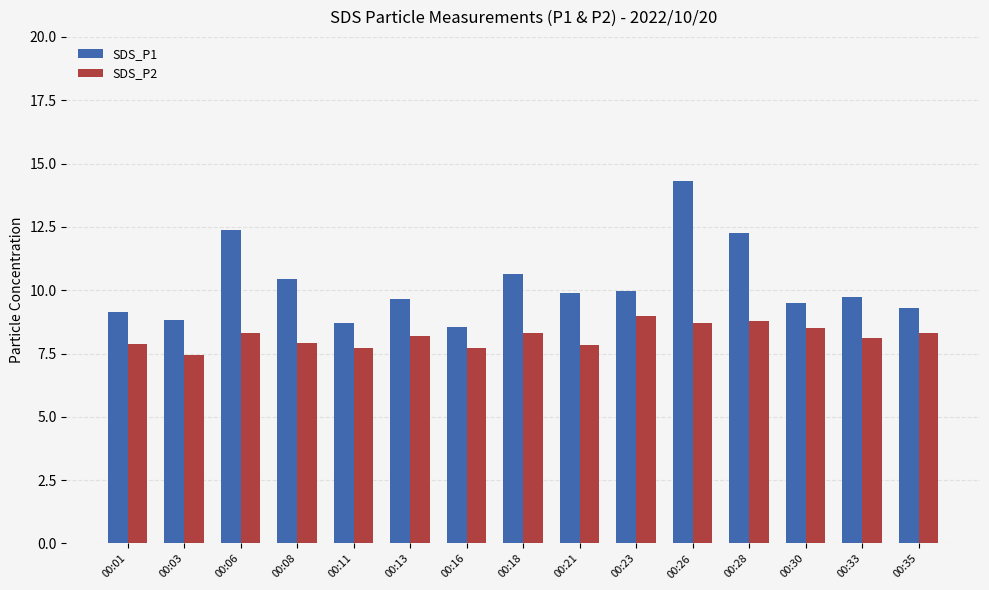

How many values in the SDS_P1 series are below 9?

3